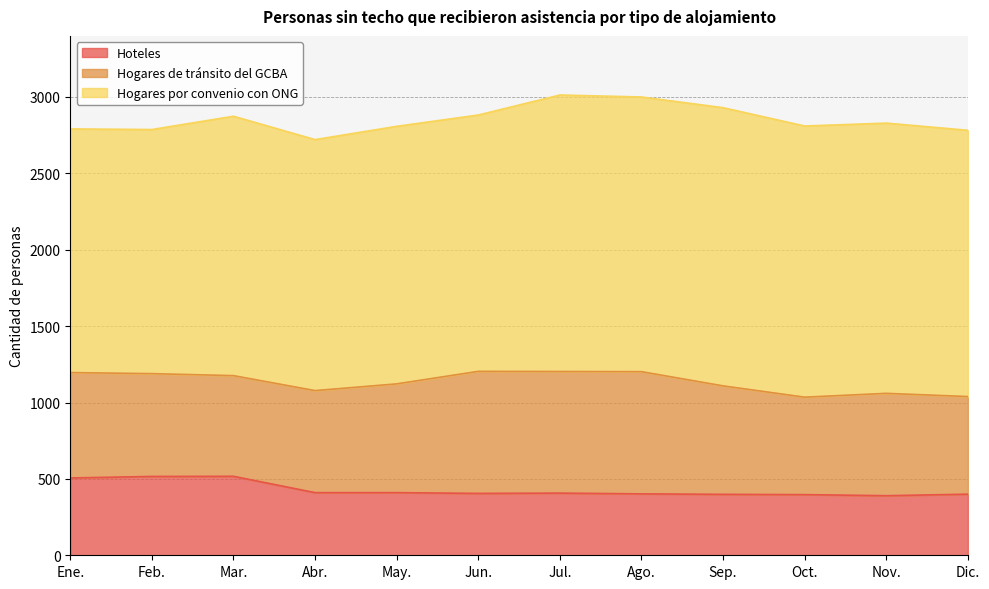

Which series has the largest total across all categories?

Hogares por convenio con ONG